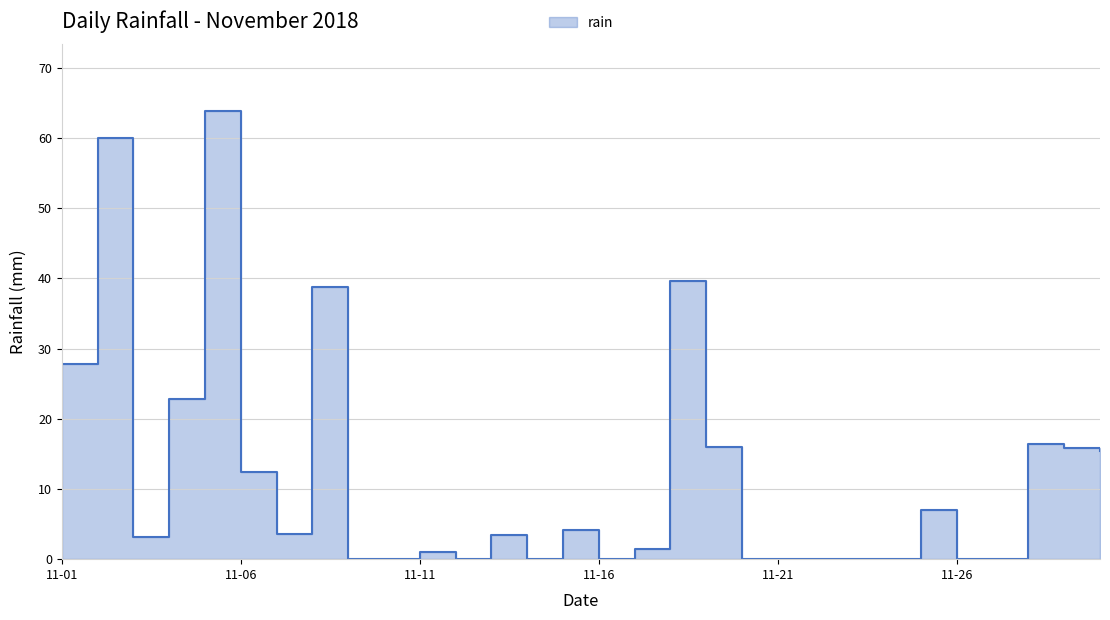

The chart shows a value of 1.1 at 2018-11-03. True or false?

False